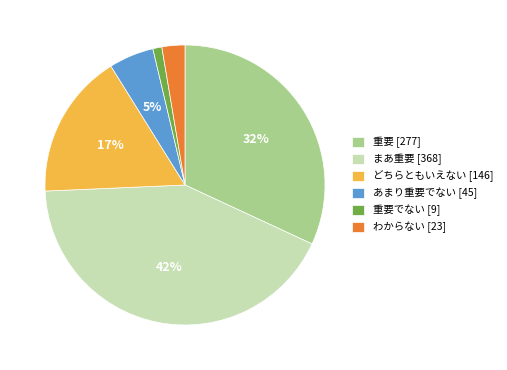

Does あまり重要でない [45] account for over 50% of the chart?

No